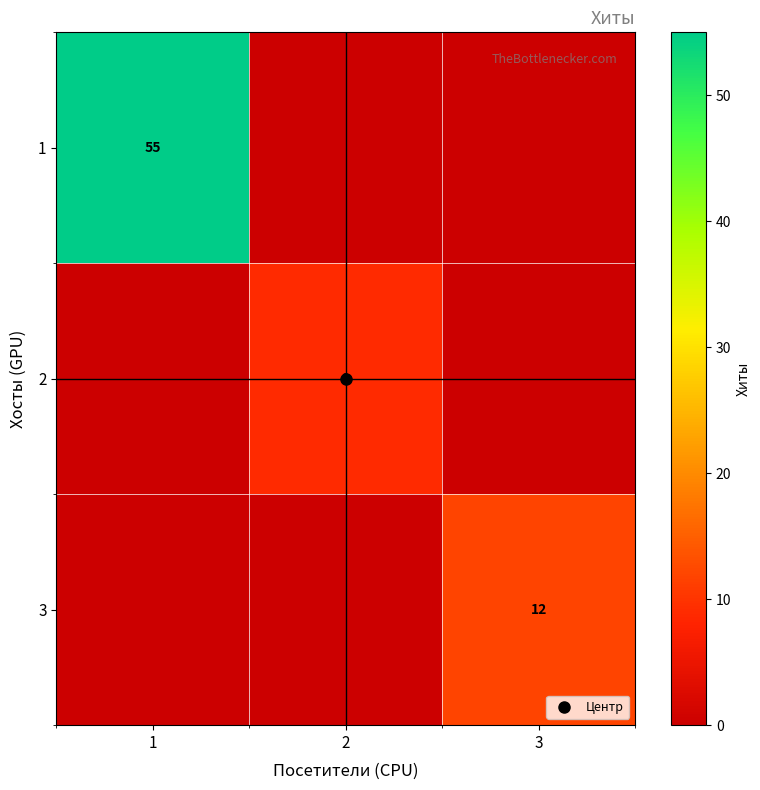

Rank the series at 3 from highest to lowest value.

3, 1, 2